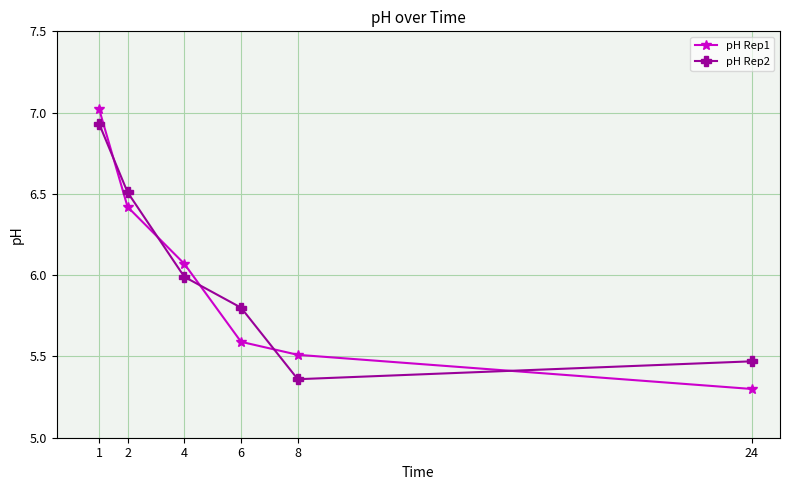

Rank the series at 8 from highest to lowest value.

pH Rep1, pH Rep2